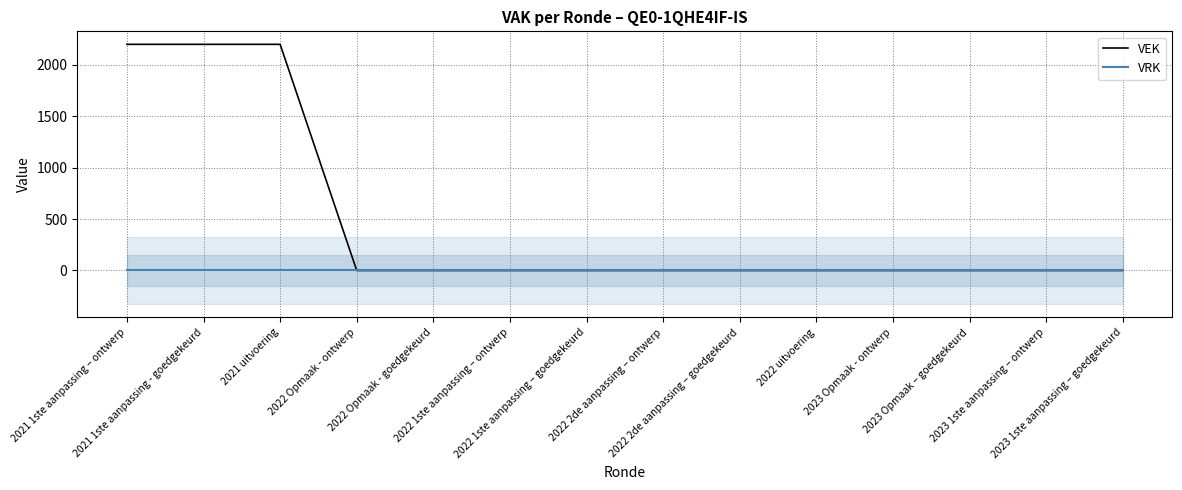

What is the value of the VEK point at the 2nd from the left?

2200